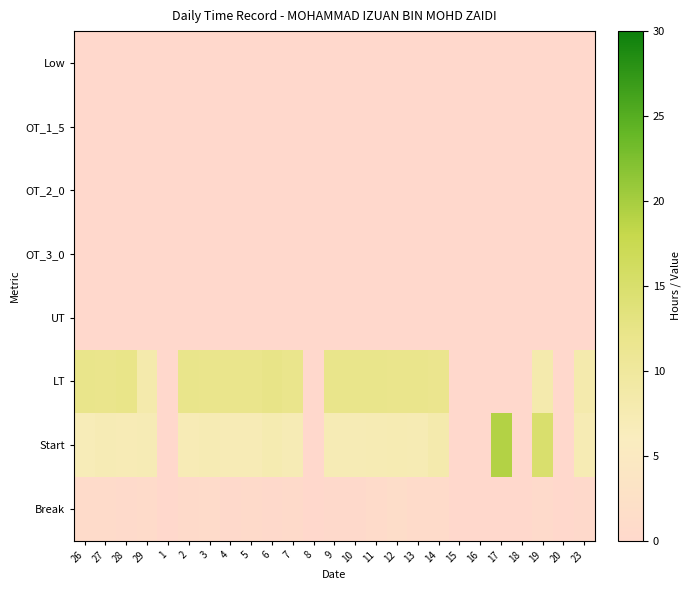

At which category is the sum across all series the highest?

19